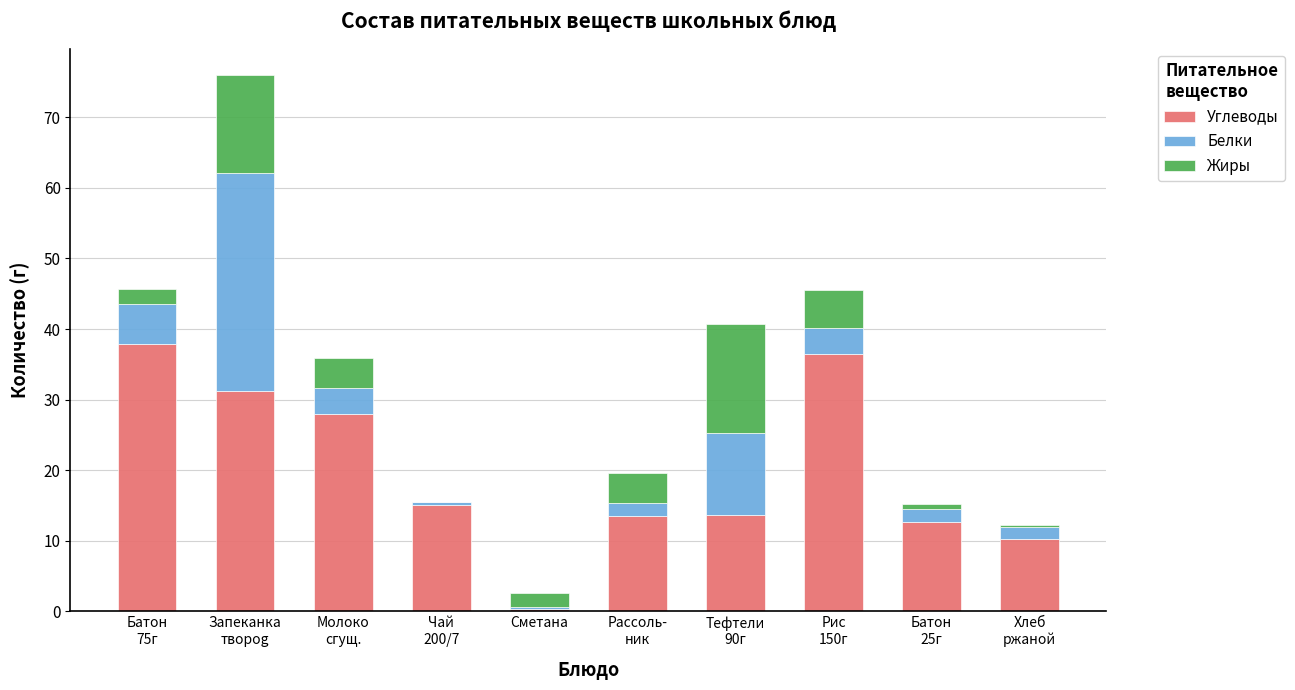

How many distinct data groups are displayed?

3